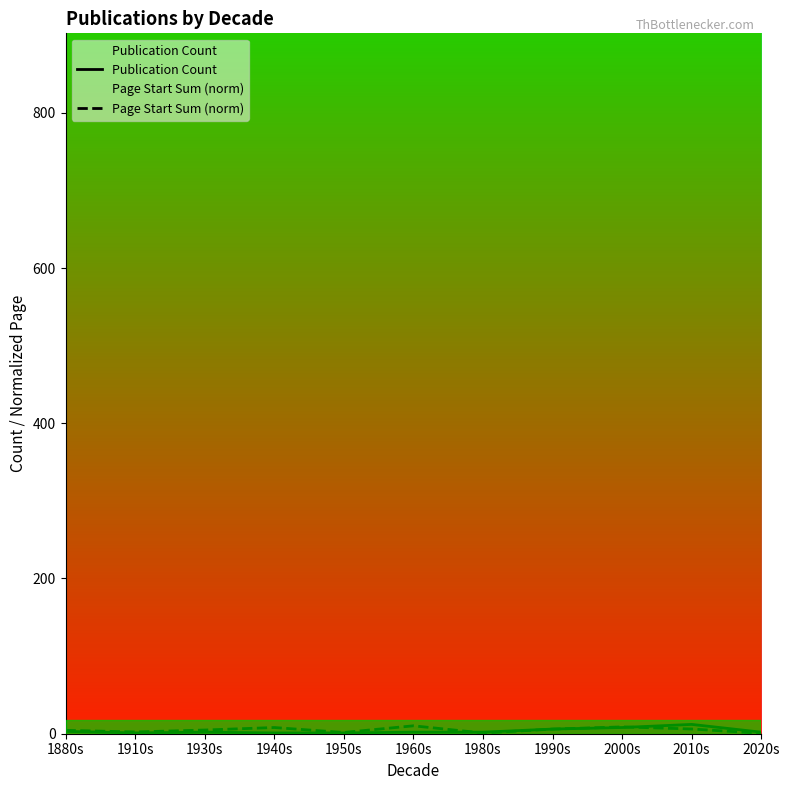

Between 1930s and 1950s, which series saw the biggest shift?

Page Start Sum (norm)